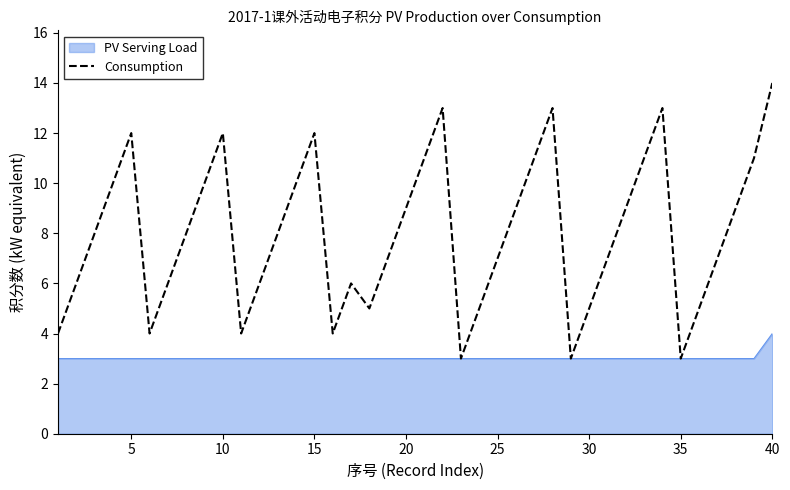

List the series in order of their overall mean, lowest first.

PV Serving Load, Consumption